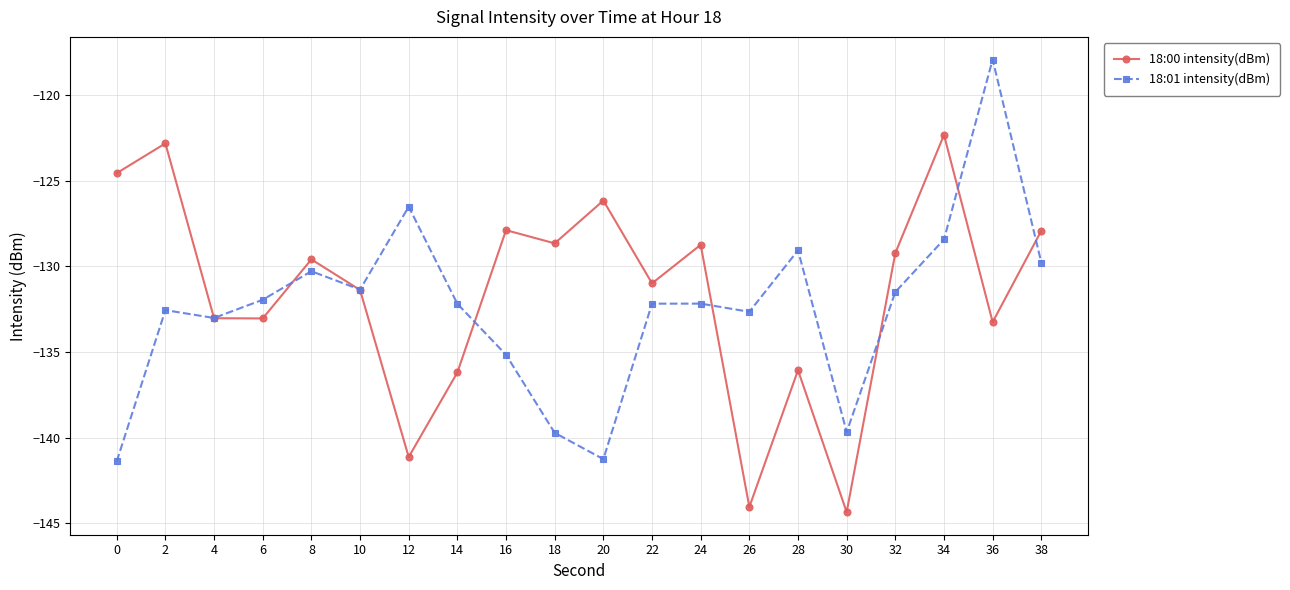

Which series ends up on top after the final intersection of 18:01 intensity(dBm) and 18:00 intensity(dBm)?

18:00 intensity(dBm)